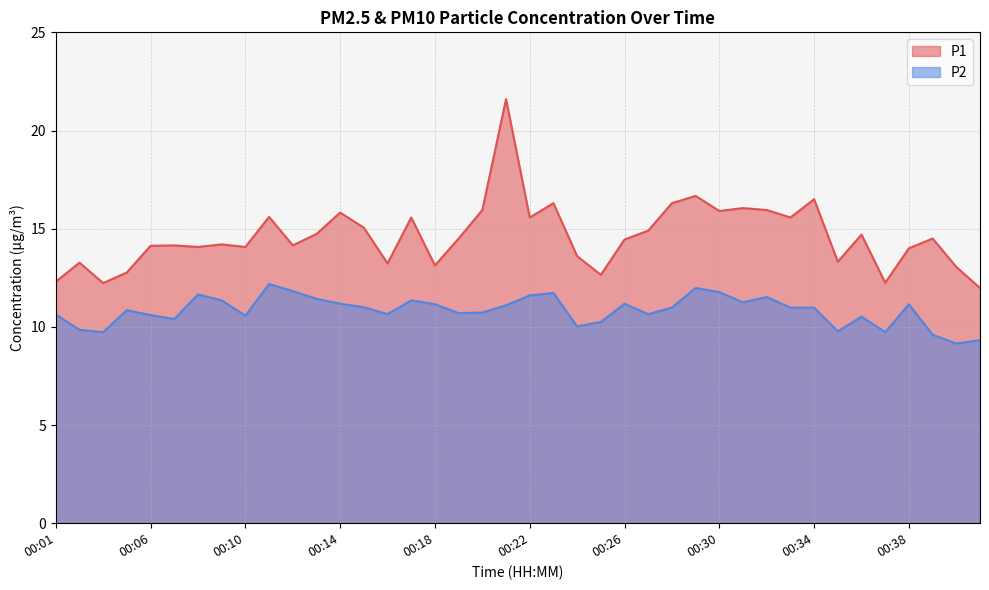

Which series has the largest range (max minus min)?

P1